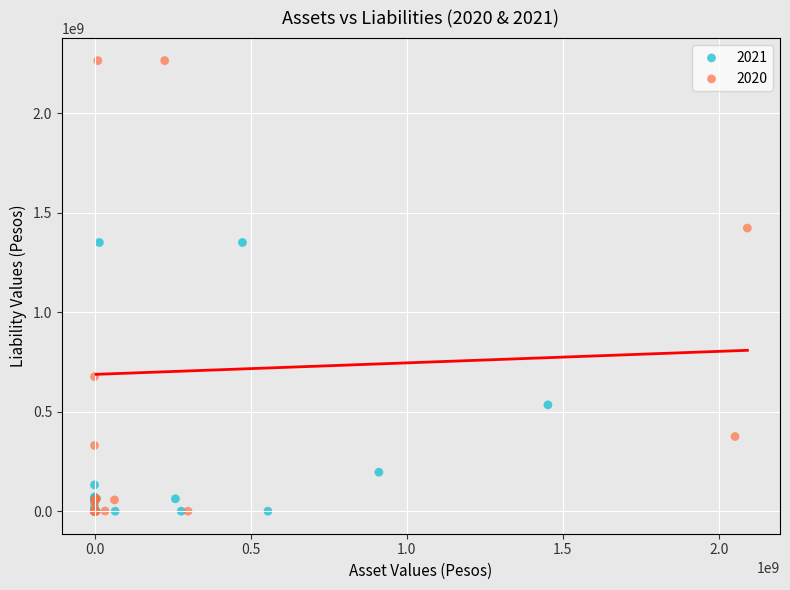

Which series reaches the maximum Y coordinate?

2020